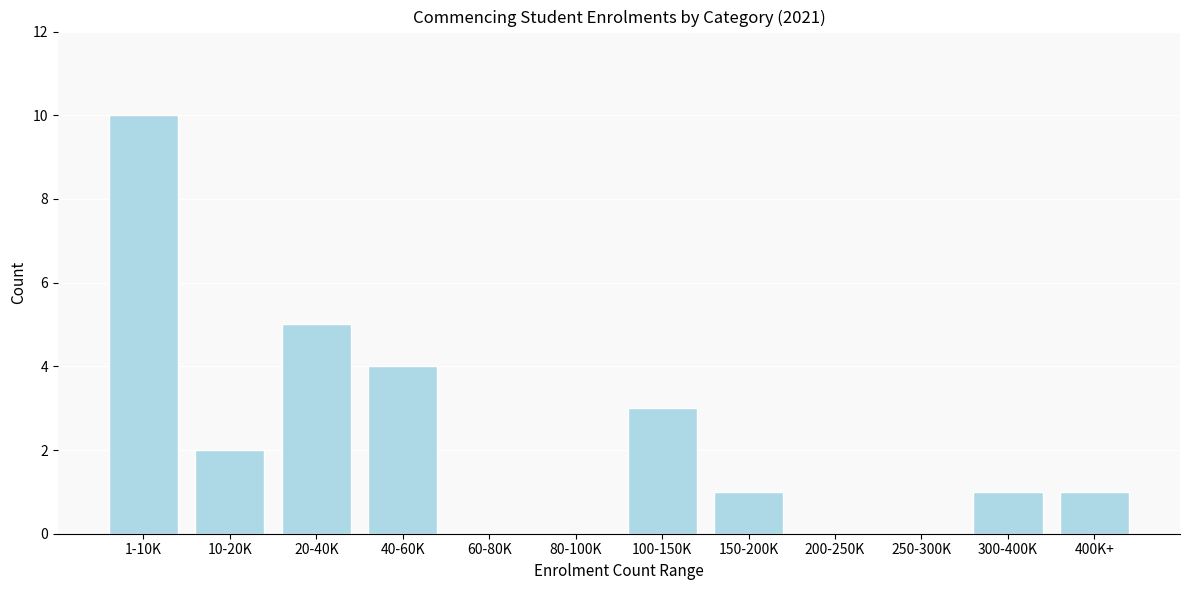

Reading left to right, what are all the values shown in this chart?

1-10K=10	10-20K=2	20-40K=5	40-60K=4	60-80K=0	80-100K=0	100-150K=3	150-200K=1	200-250K=0	250-300K=0	300-400K=1	400K+=1